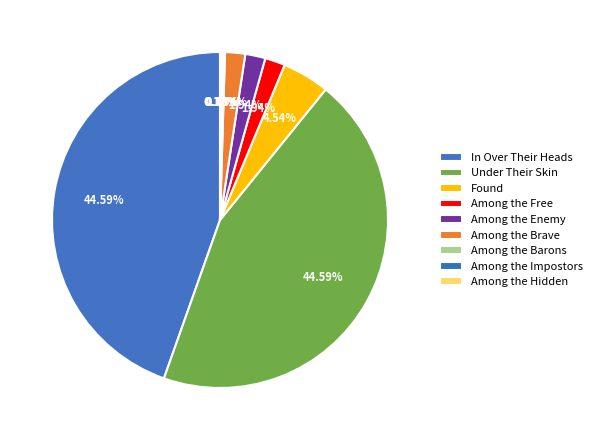

Do Found and Among the Hidden together represent more than half of the pie?

No